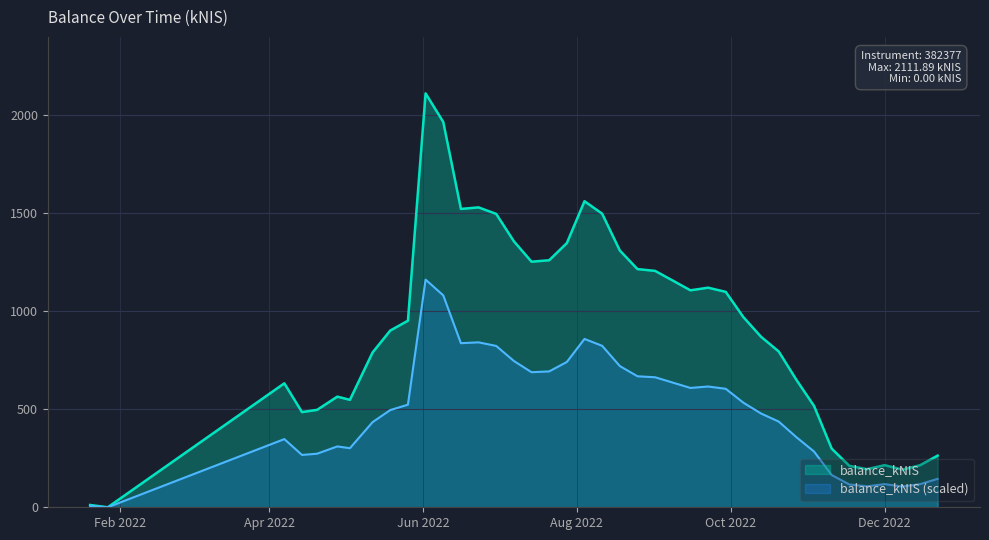

What is the sum of all values?

35895.9